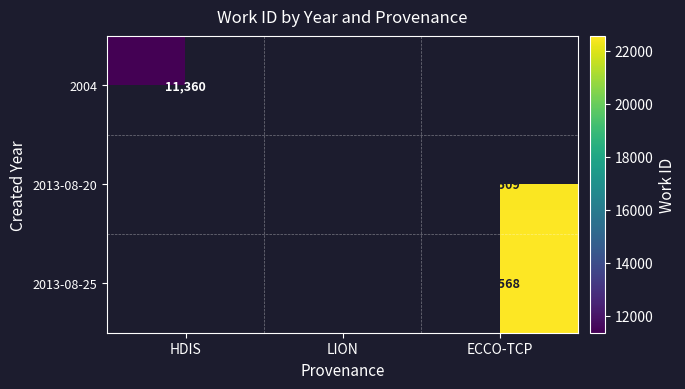

What is the sum of the 2013-08-20 values at LION and ECCO-TCP?

45012